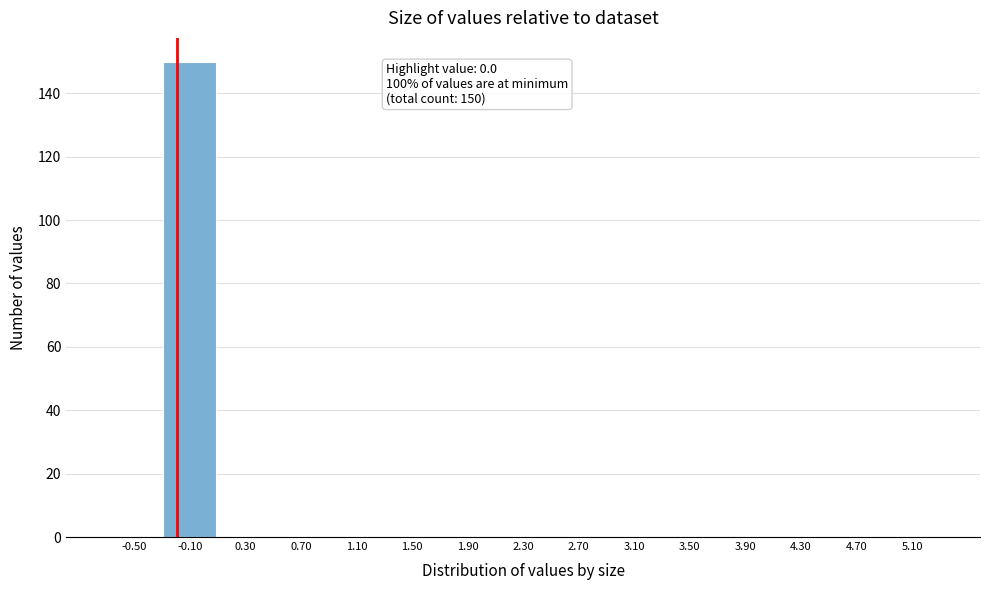

Reading left to right, transcribe all the data shown in this chart.

-0.50=0	-0.10=150	0.30=0	0.70=0	1.10=0	1.50=0	1.90=0	2.30=0	2.70=0	3.10=0	3.50=0	3.90=0	4.30=0	4.70=0	5.10=0